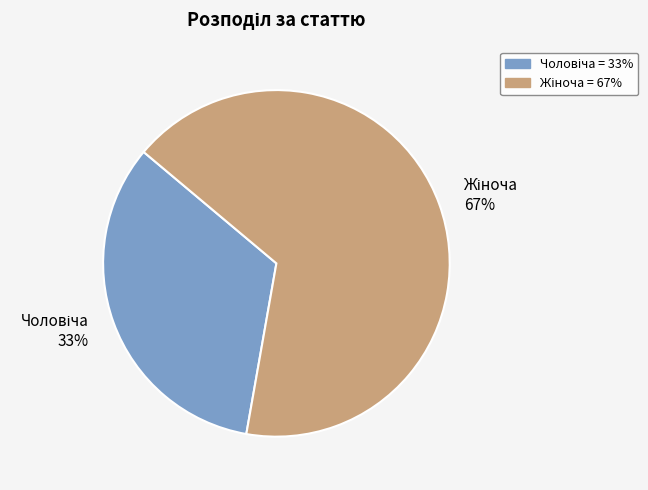

Is there any slice that represents more than half of the pie?

Yes